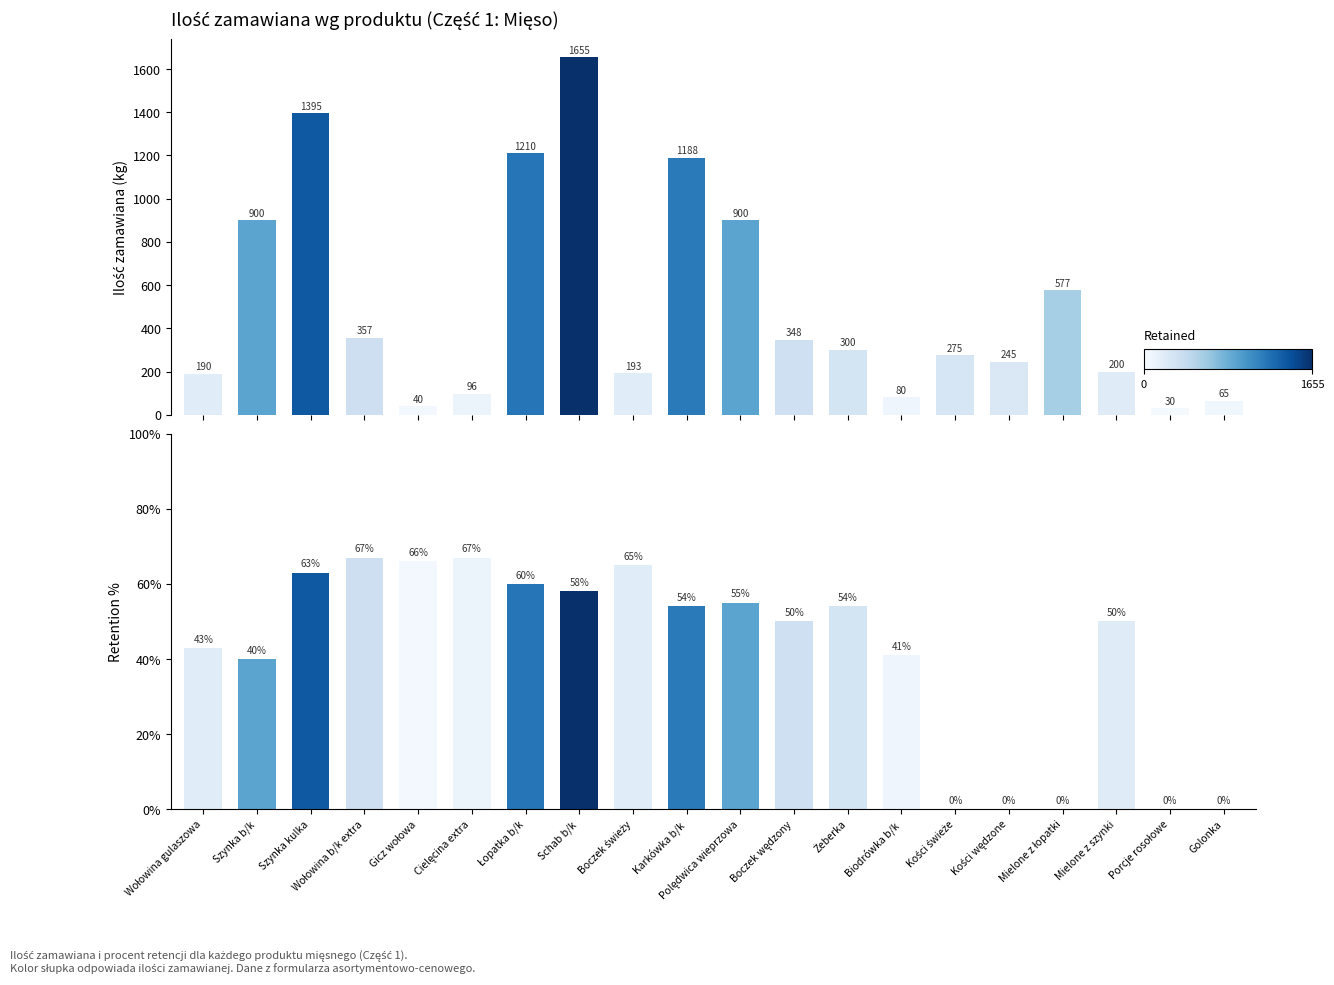

At how many categories does at least one series exceed 1161?

4